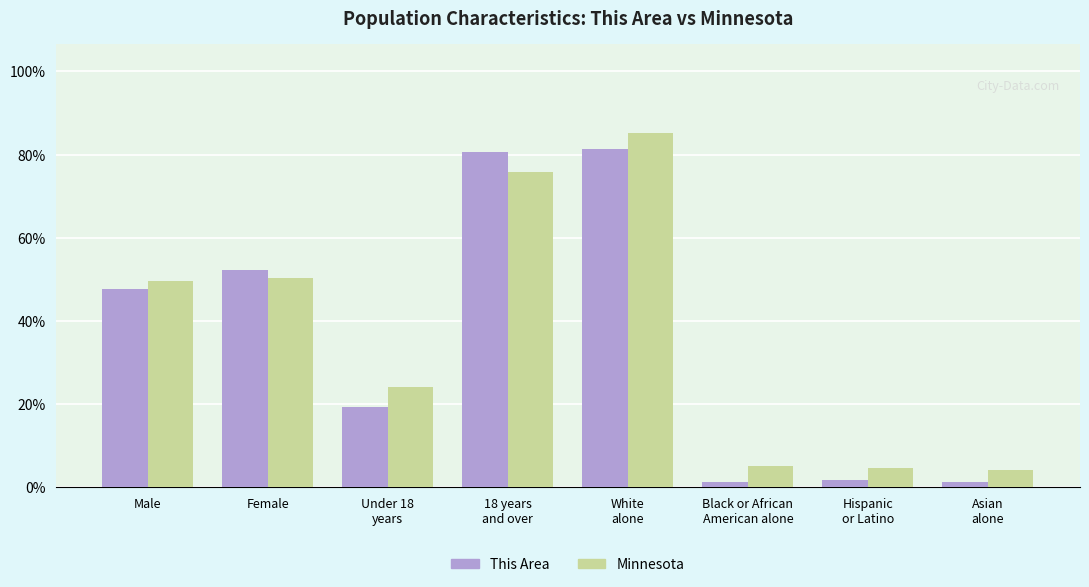

True or false: Minnesota has a value of 85.4 at Male.

False